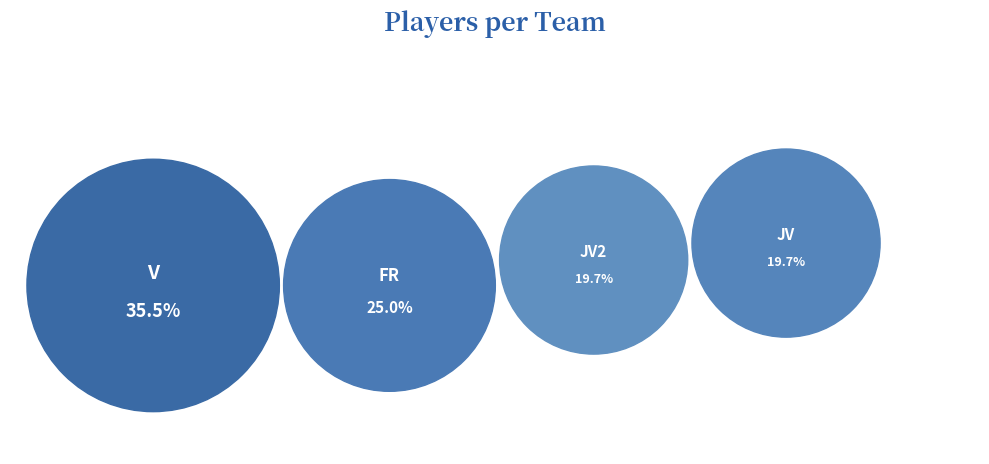

What is the total percentage of JV2 and FR?

44.7%